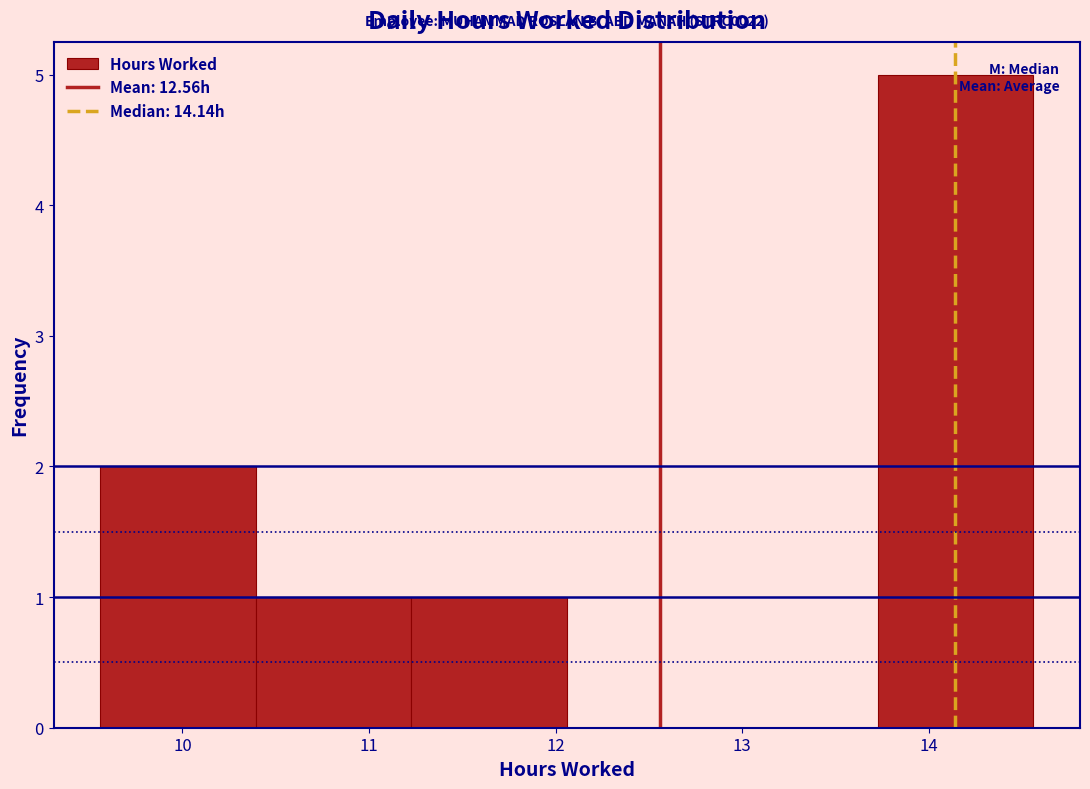

Over which range of the x-axis is the bar tallest?

13.7 to 14.6